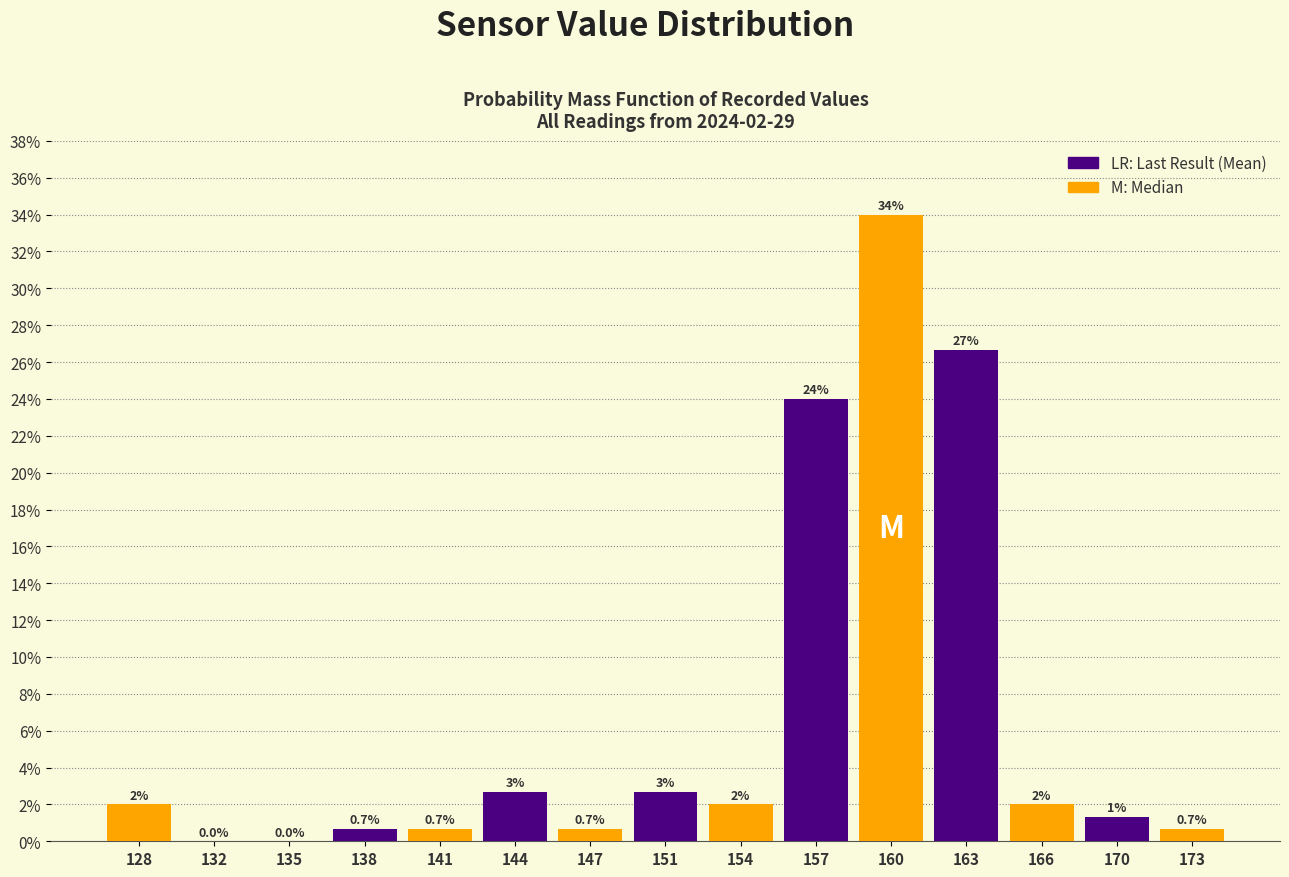

Over which range of the x-axis is the bar tallest?

158.5 to 161.5